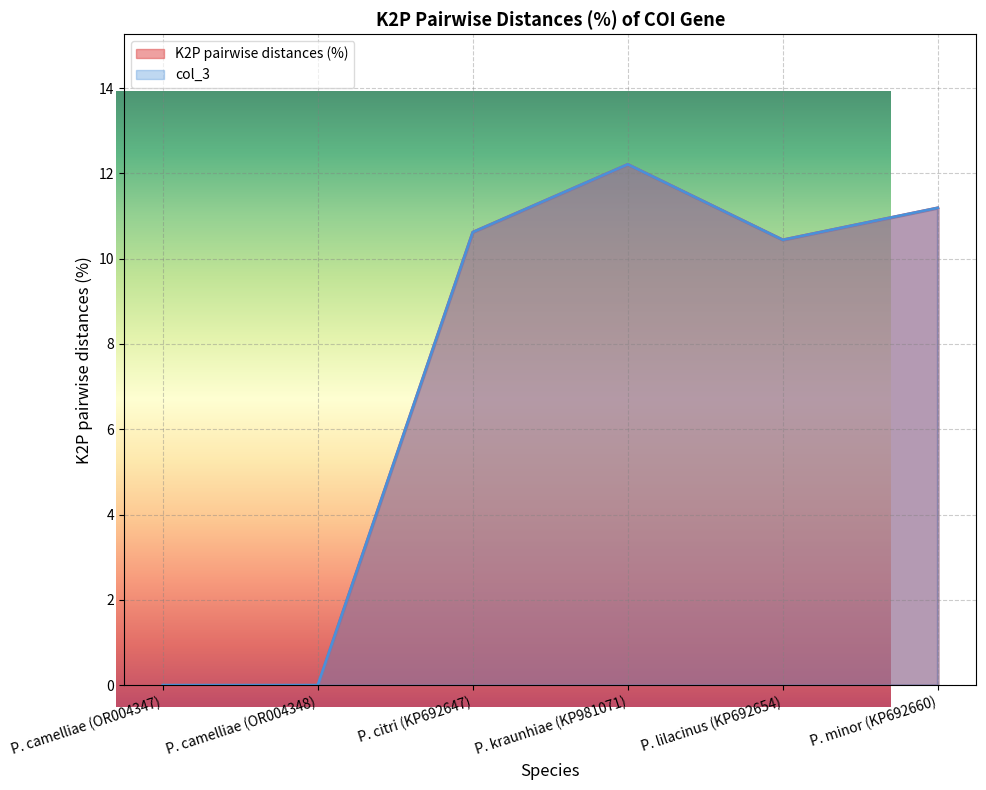

True or false: K2P pairwise distances (%) and col_3 cross at least once.

False